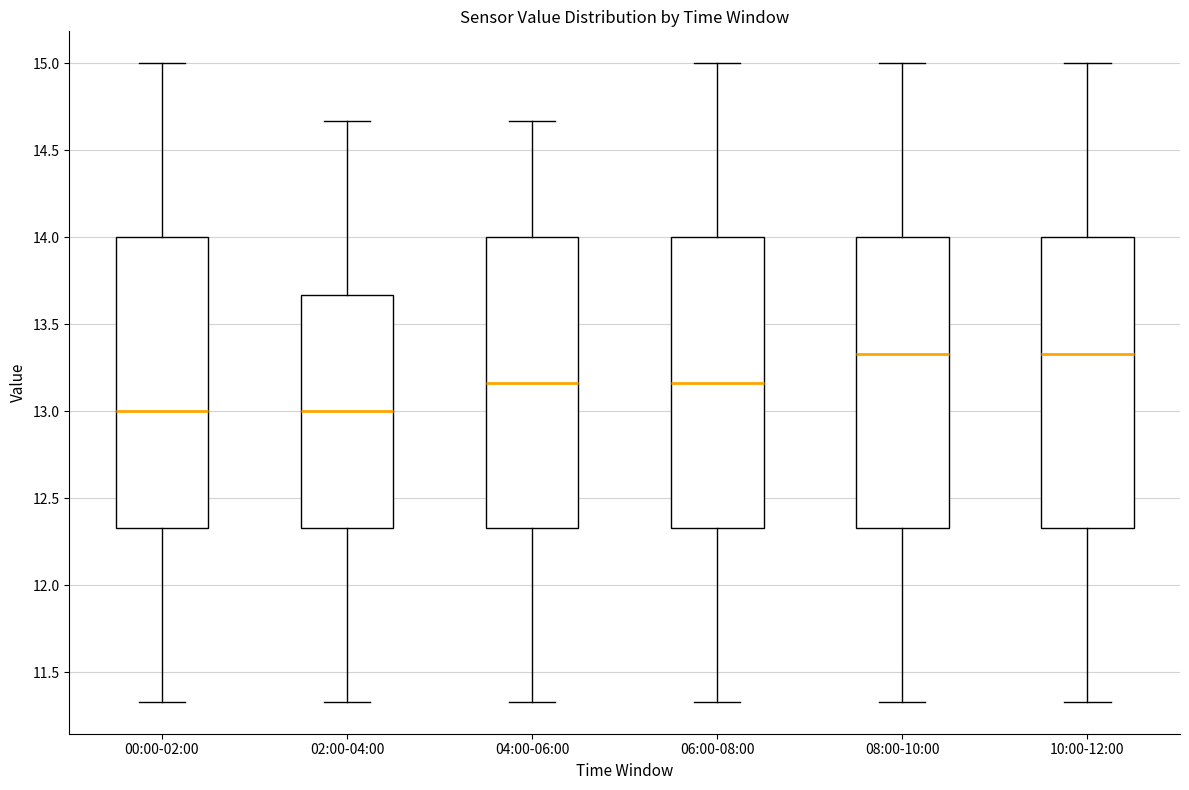

Reading left to right, read every box against the y-axis: the position of its median line, the range the box covers, and the ends of its whiskers. The values are not printed on the chart, so give them approximately, as read against the axis.

00:00-02:00: median 13.00, box 12.35 to 14.00, whiskers 11.35 to 15.00
02:00-04:00: median 13.00, box 12.35 to 13.65, whiskers 11.35 to 14.65
04:00-06:00: median 13.15, box 12.35 to 14.00, whiskers 11.35 to 14.65
06:00-08:00: median 13.15, box 12.35 to 14.00, whiskers 11.35 to 15.00
08:00-10:00: median 13.35, box 12.35 to 14.00, whiskers 11.35 to 15.00
10:00-12:00: median 13.35, box 12.35 to 14.00, whiskers 11.35 to 15.00